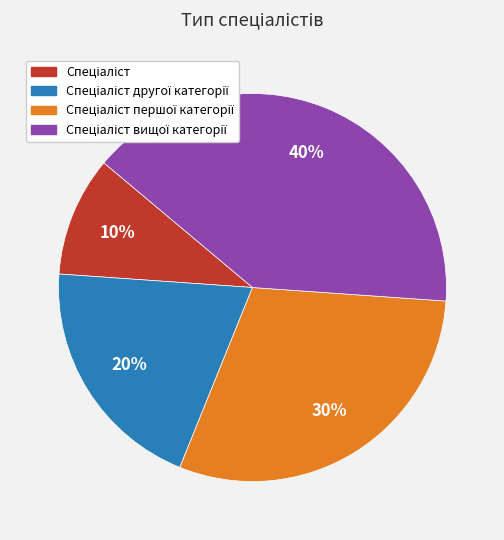

Does any single category account for the majority?

No